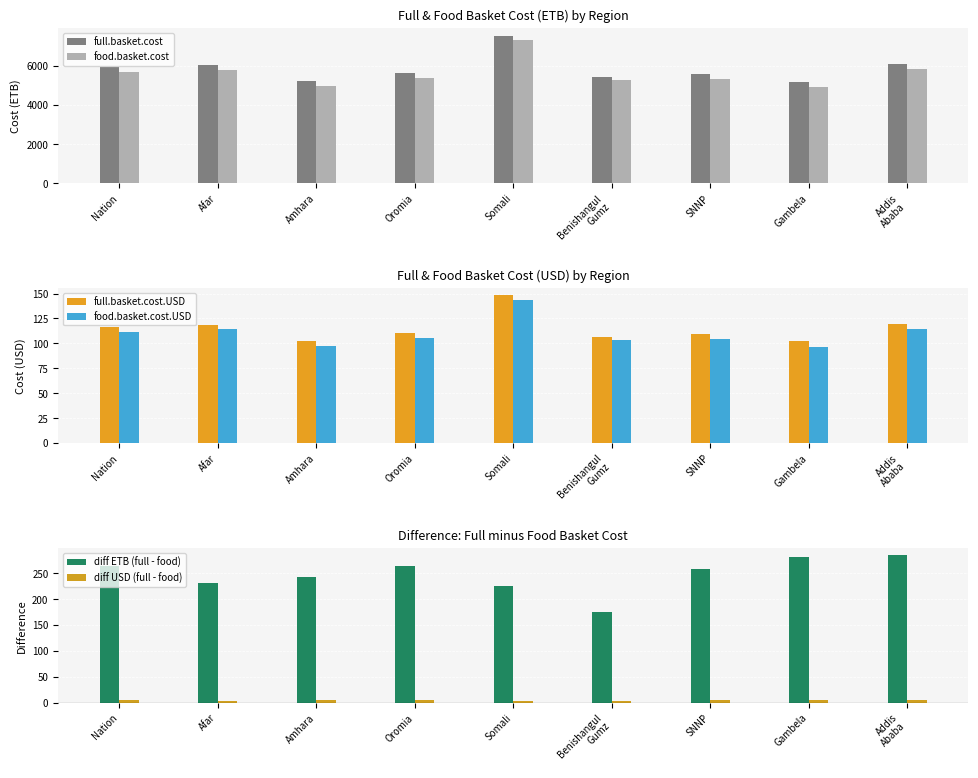

How many bars are there in each group?

6